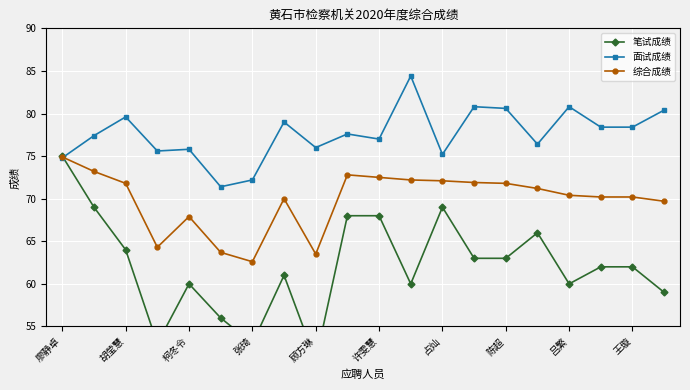

Which series ends up on top after the final intersection of 综合成绩 and 面试成绩?

面试成绩